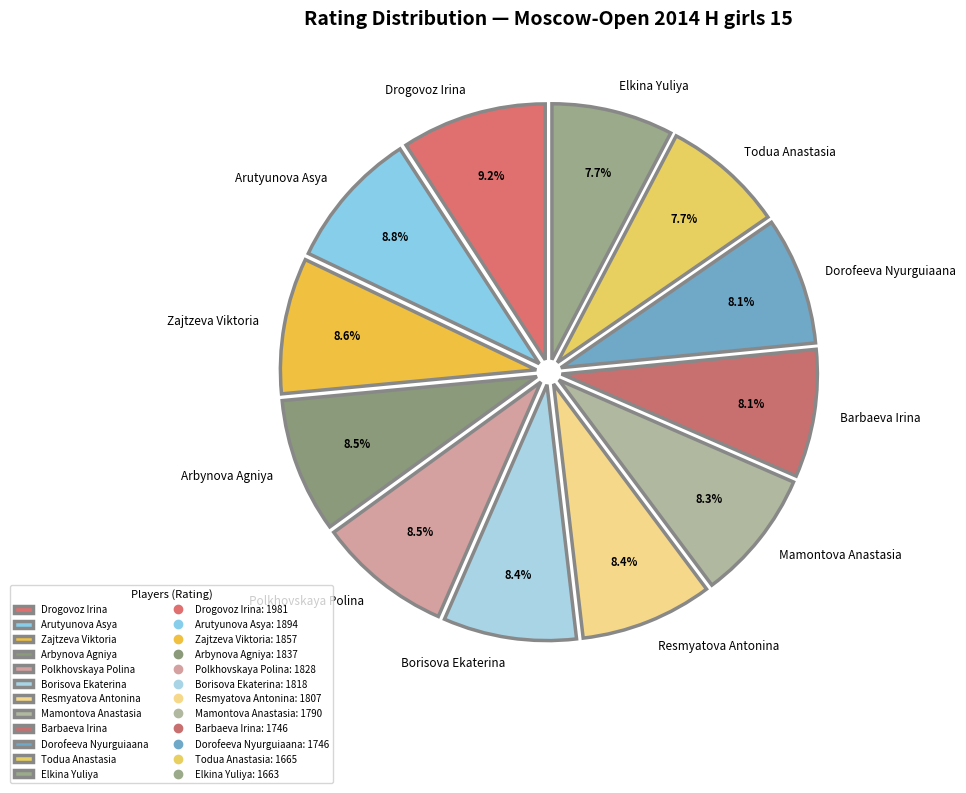

Between Drogovoz Irina and Zajtzeva Viktoria, which is larger?

Drogovoz Irina